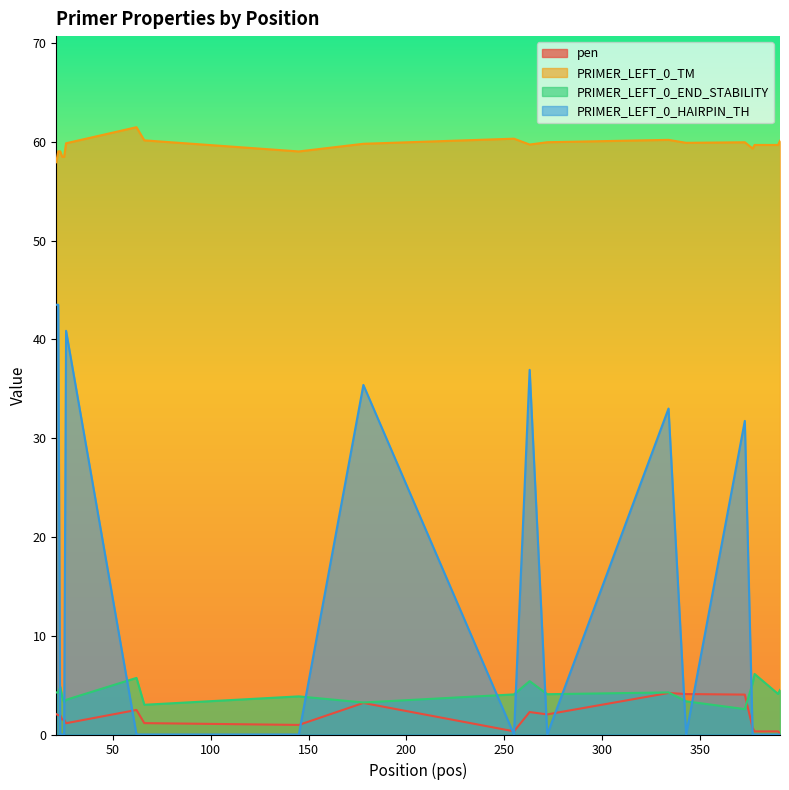

How many data points in PRIMER_LEFT_0_TM are above 59?

17